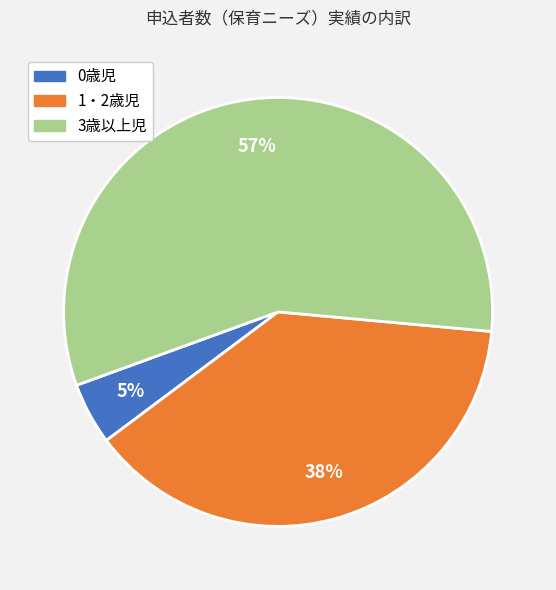

What is the largest slice in the pie chart?

3歳以上児